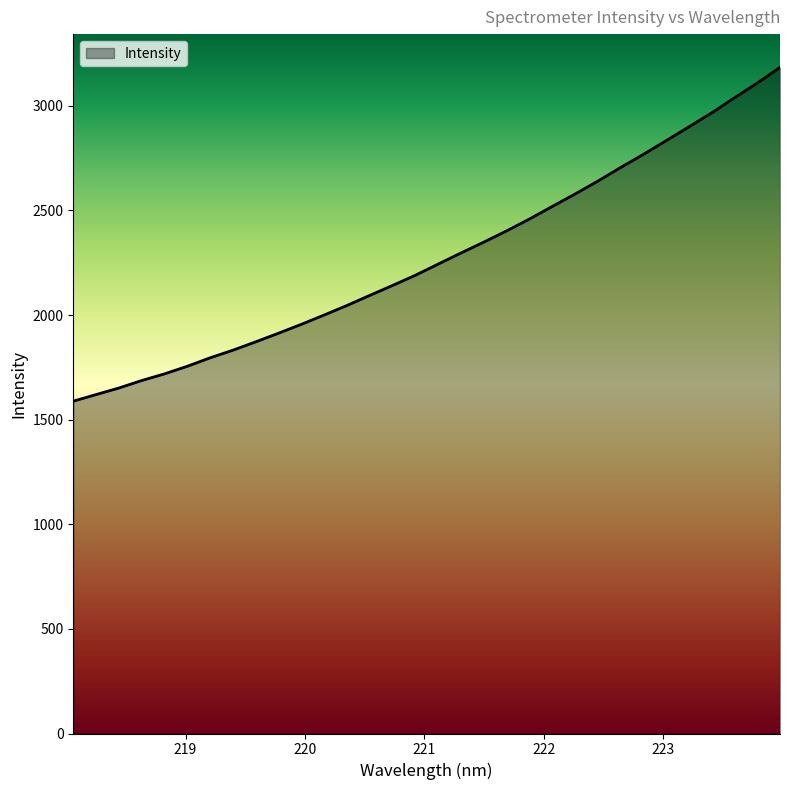

What is the maximum value shown in the chart?

3183.5